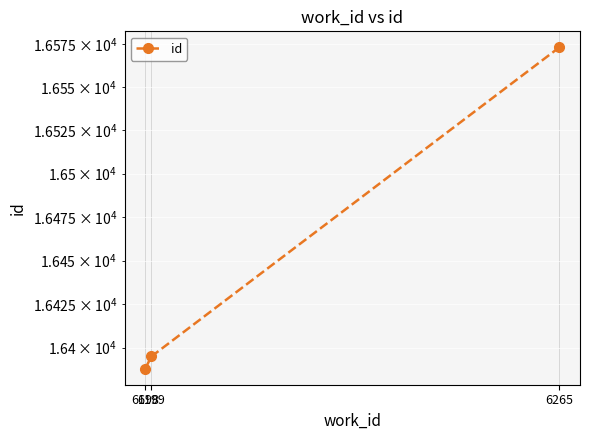

True or false: the data shows 16573 at 6265.

True